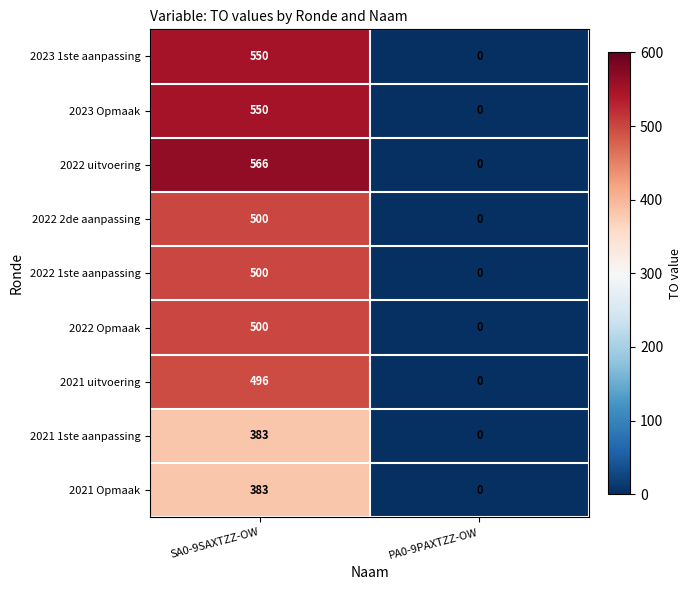

The value of 2022 uitvoering at PA0-9PAXTZZ-OW is 0. True or false?

True